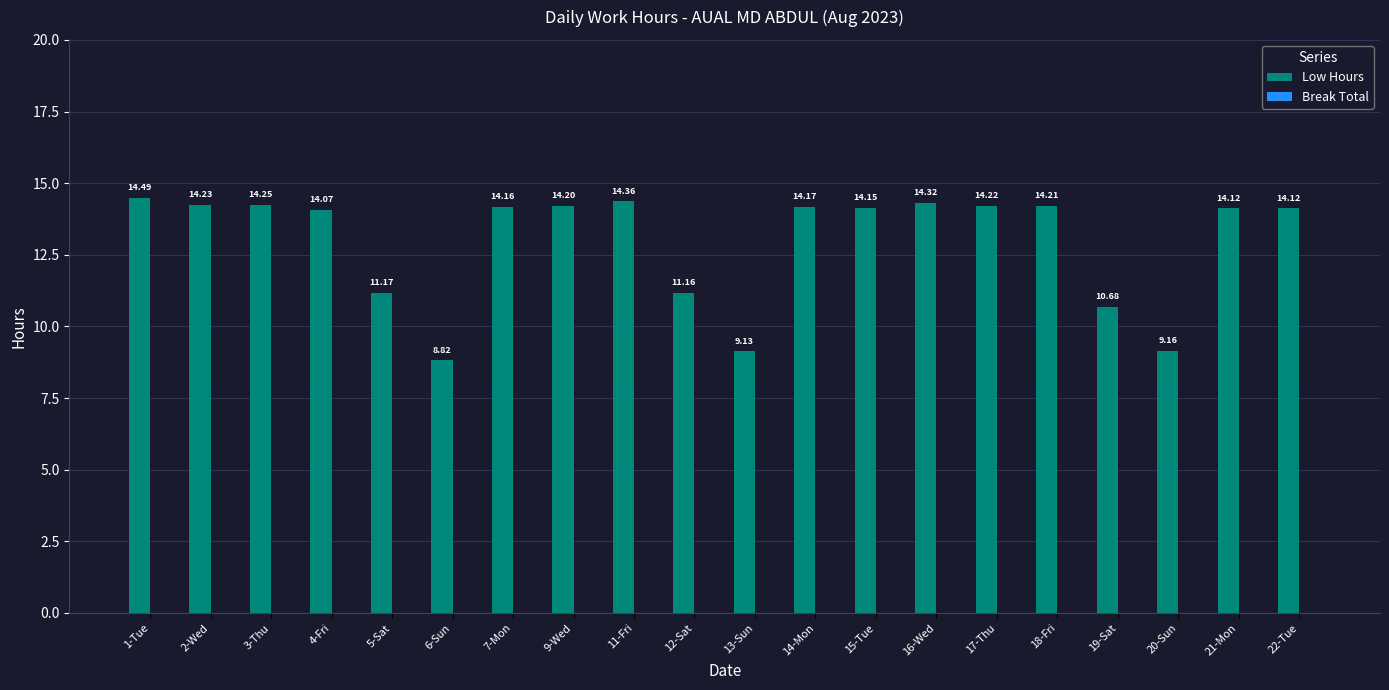

What is the average value?

13.0